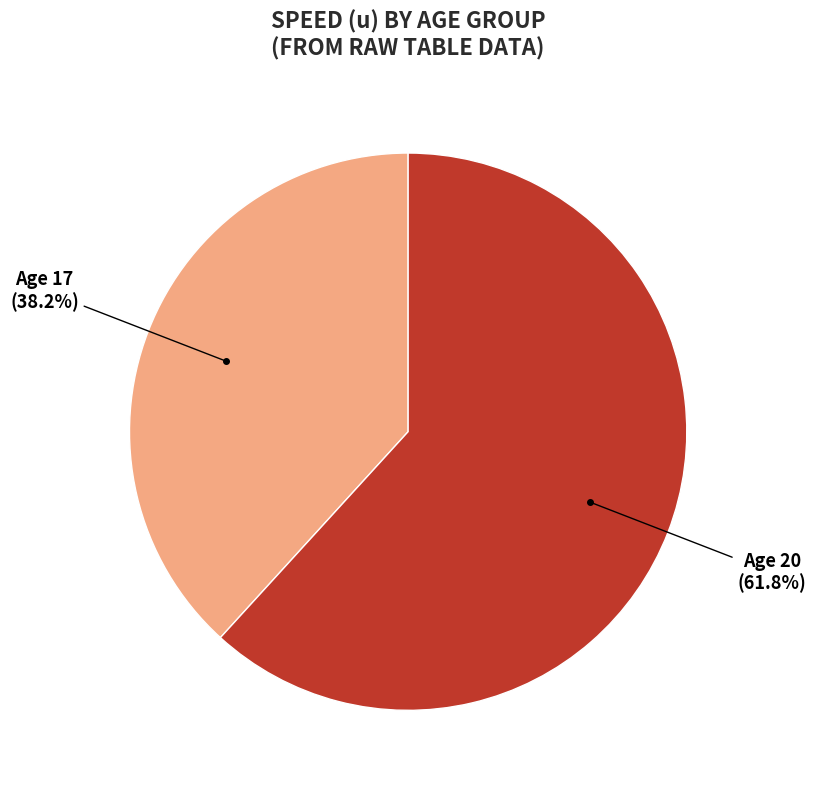

How many slices are in this pie chart?

2